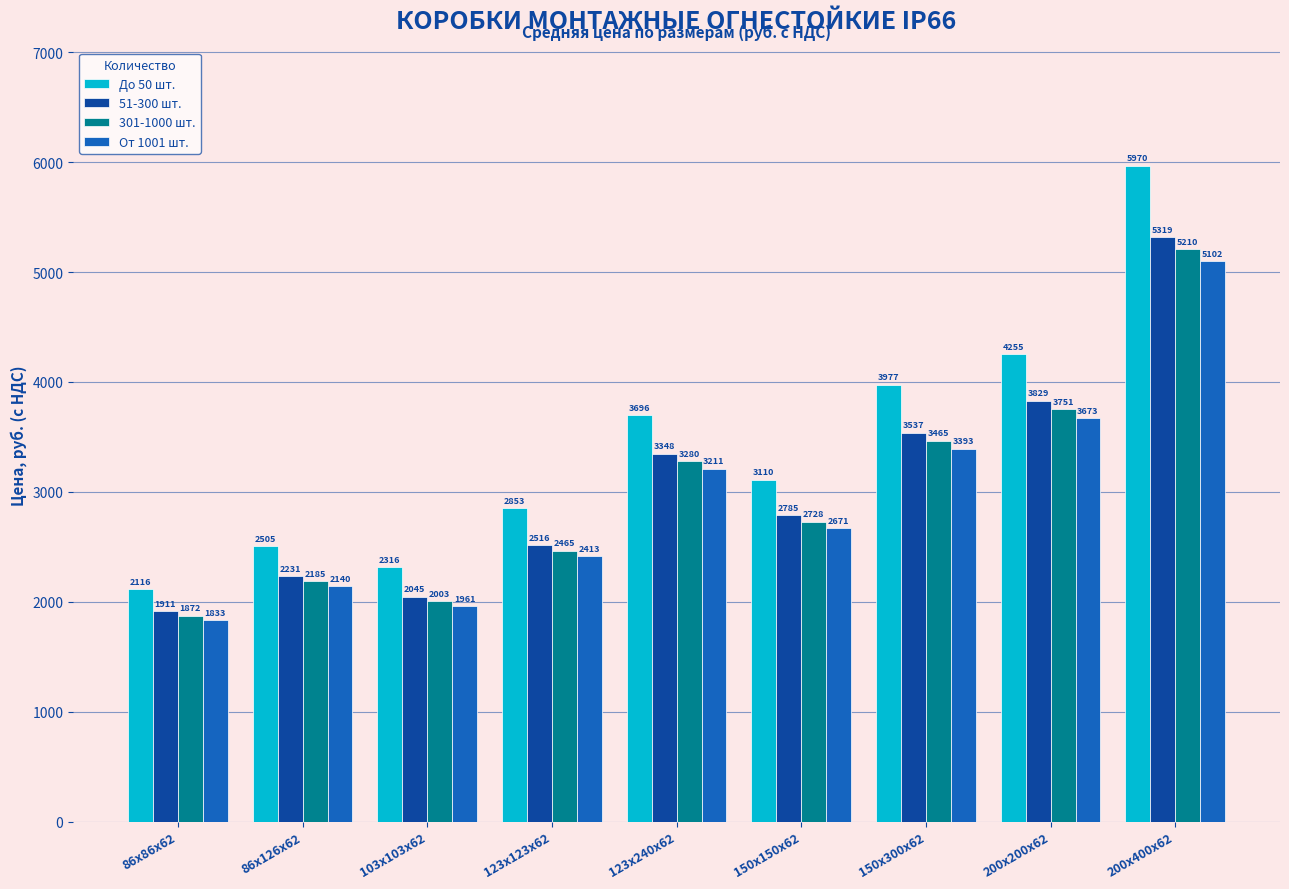

What position from the left is 86х86х62?

1